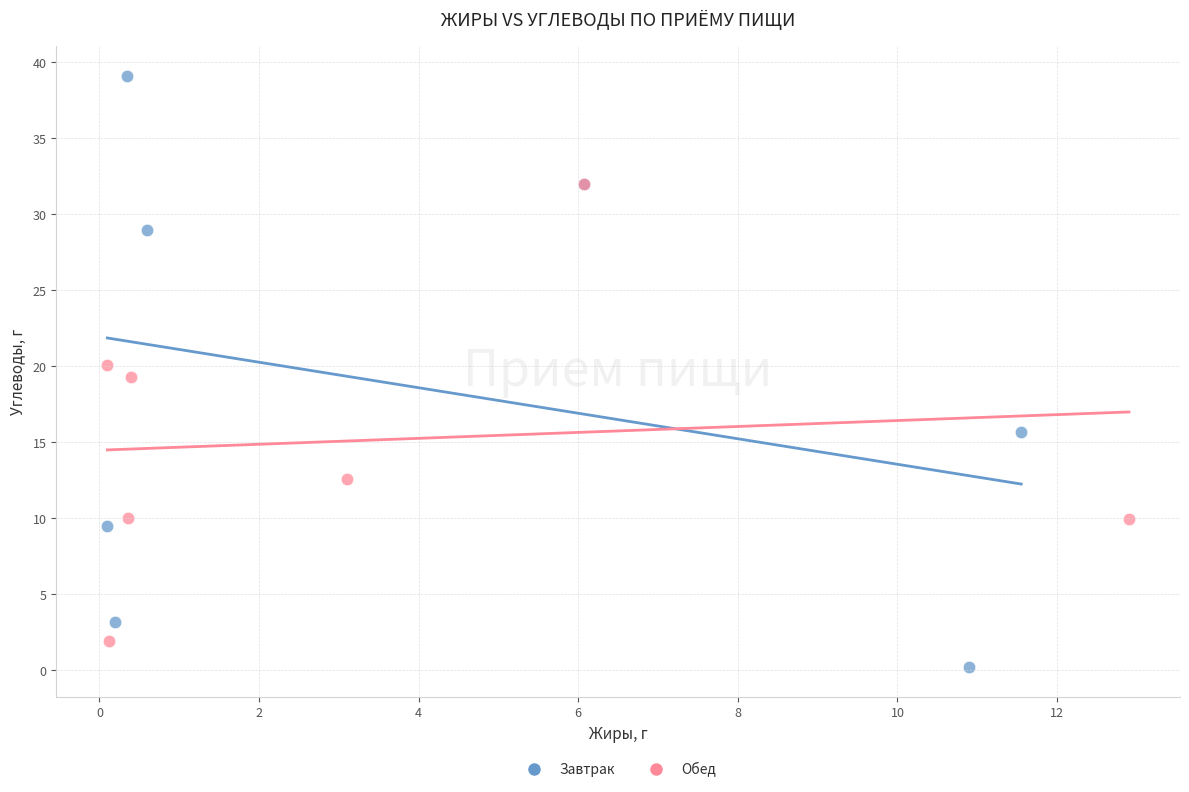

Which series contains the lowest Y value?

Завтрак